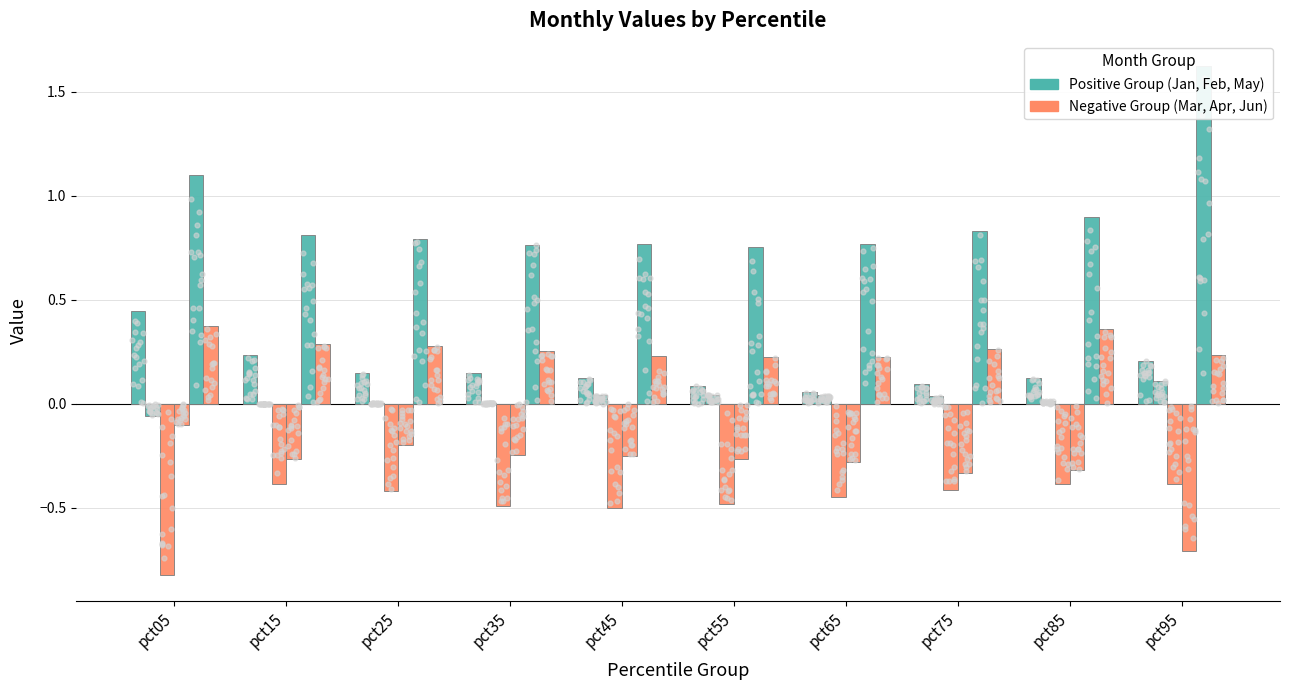

At how many categories does at least one series exceed 0?

10